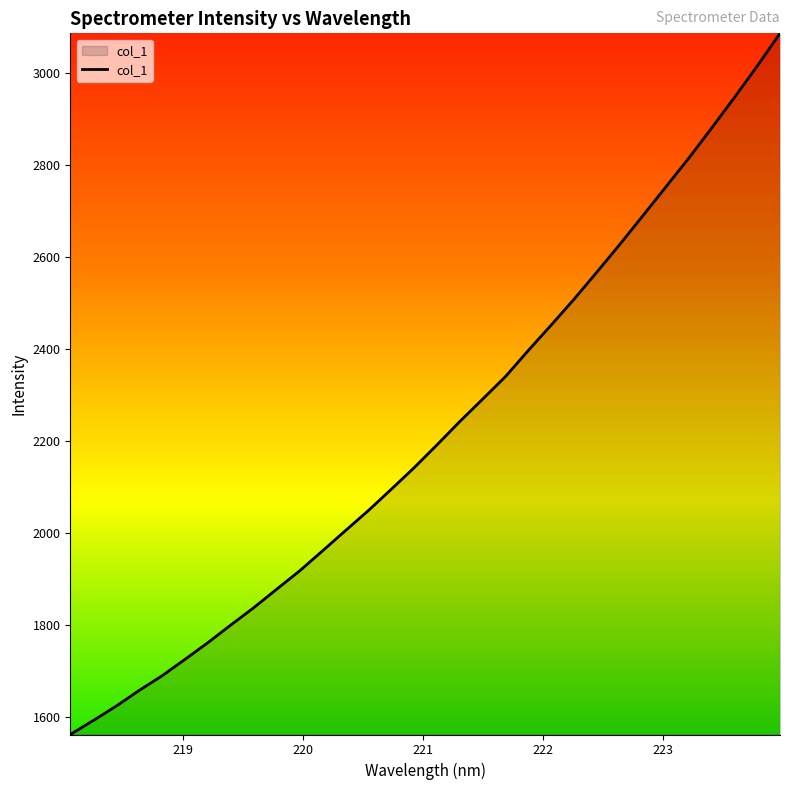

What is the difference between the maximum and minimum values?

1523.9